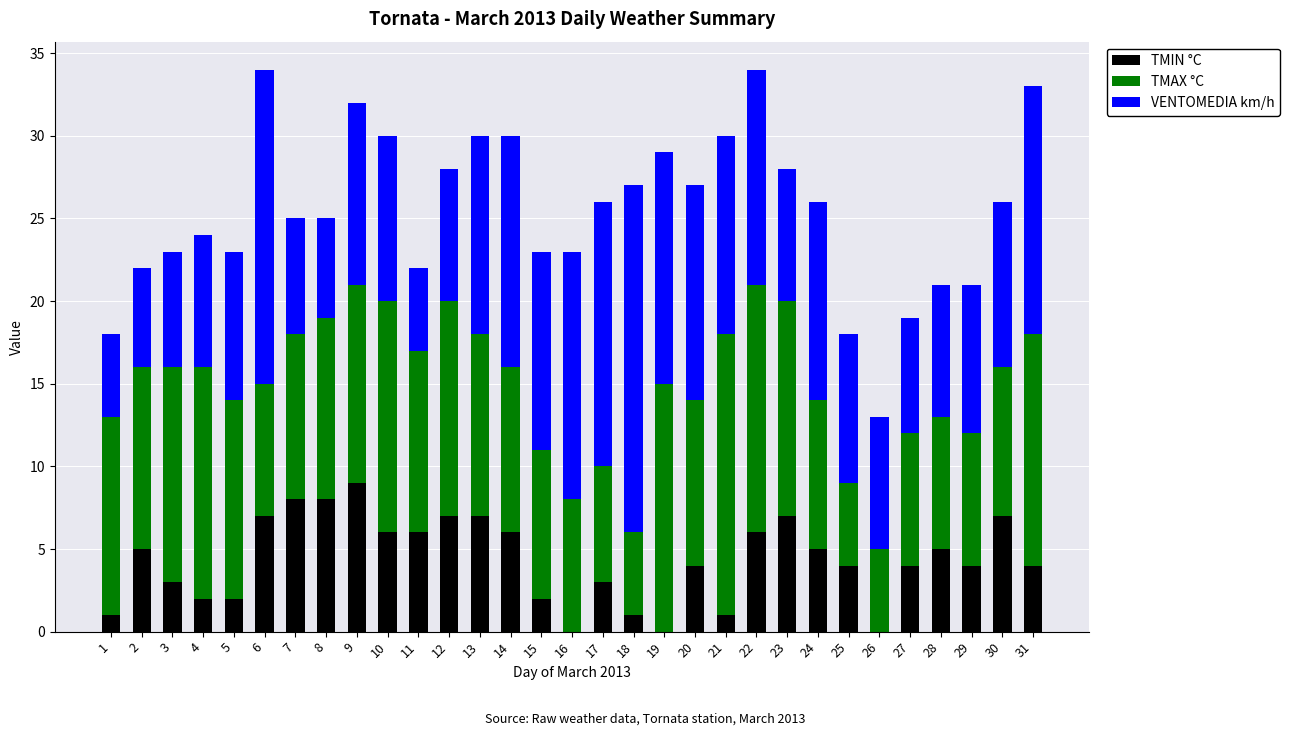

The value of TMIN °C at 24 is 5. True or false?

True